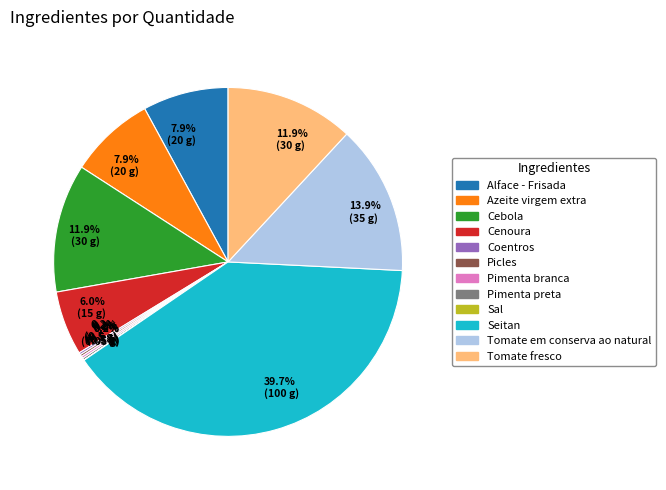

Is there a majority slice in this chart?

No